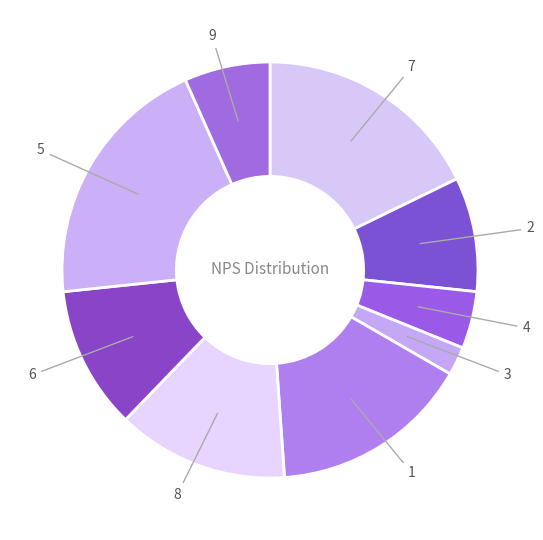

Count the number of slices in the pie.

9